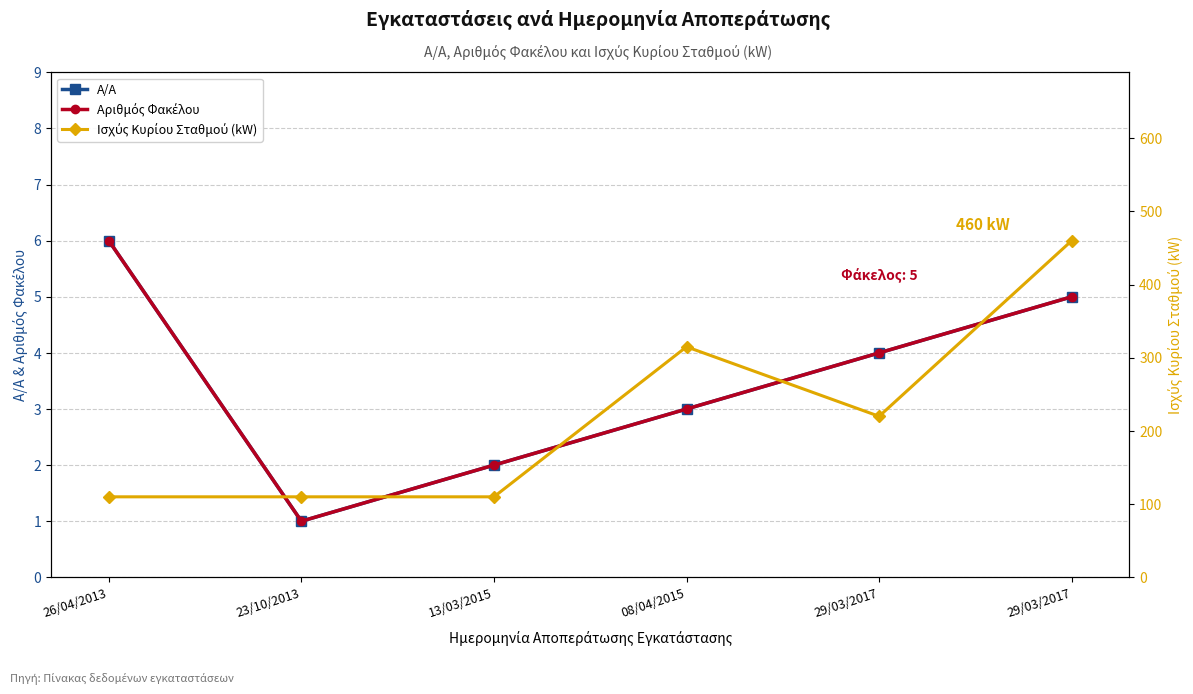

Where is Α/Α nearest to the value 3?

08/04/2015